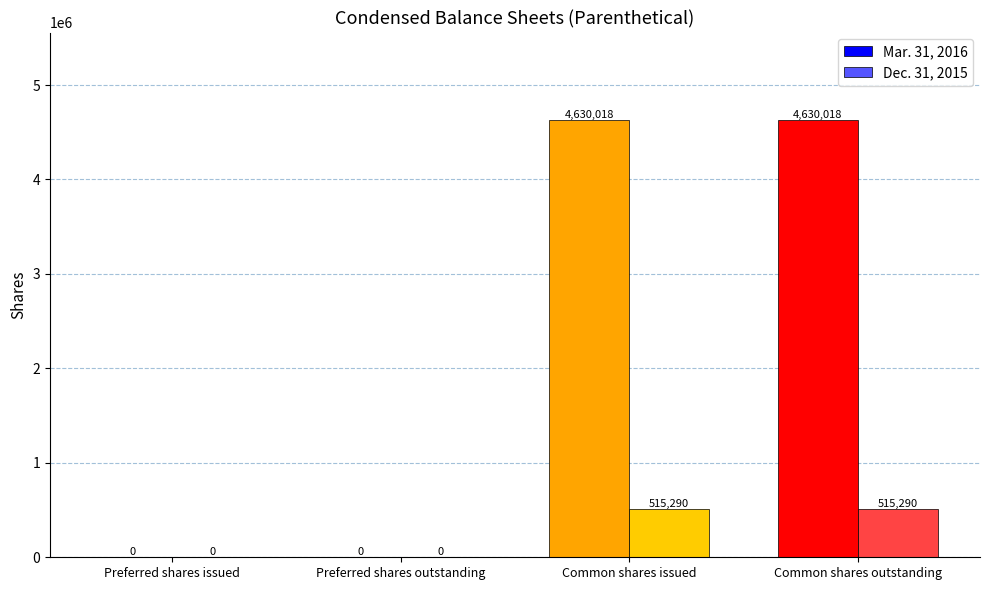

Which series changed the most between Preferred shares outstanding and Common shares issued?

Mar. 31, 2016